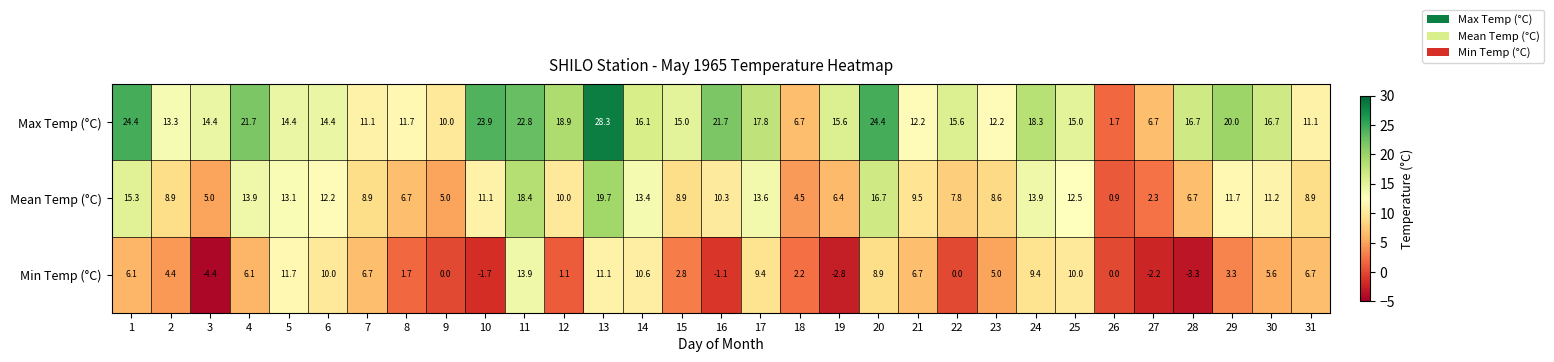

How many data points does each series have?

31